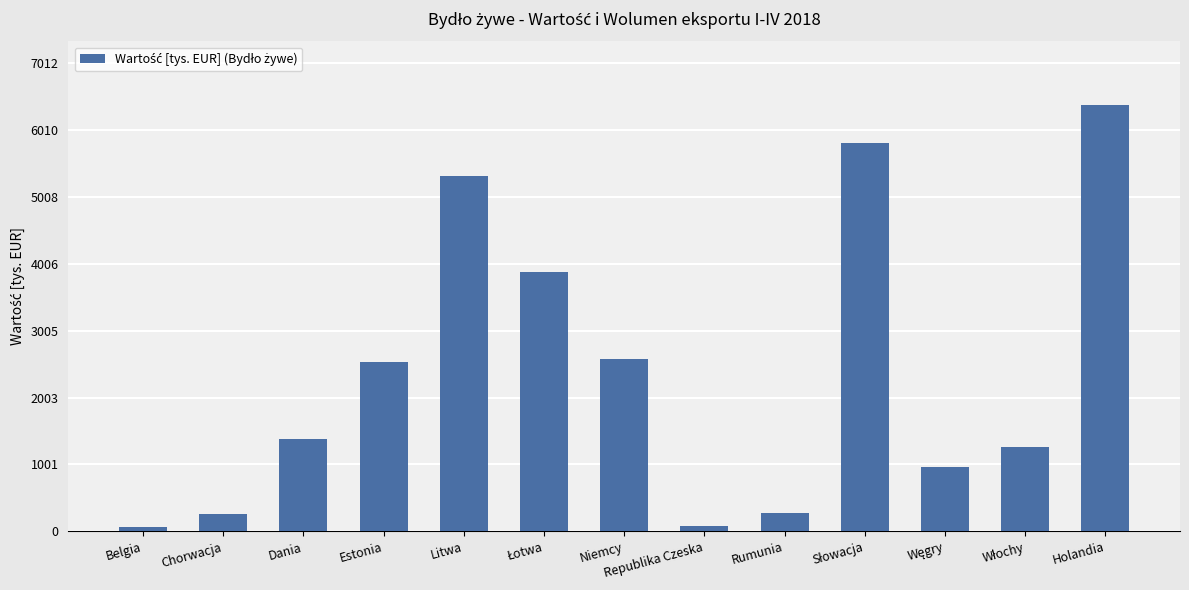

What is the label of the 12th bar from the right?

Chorwacja